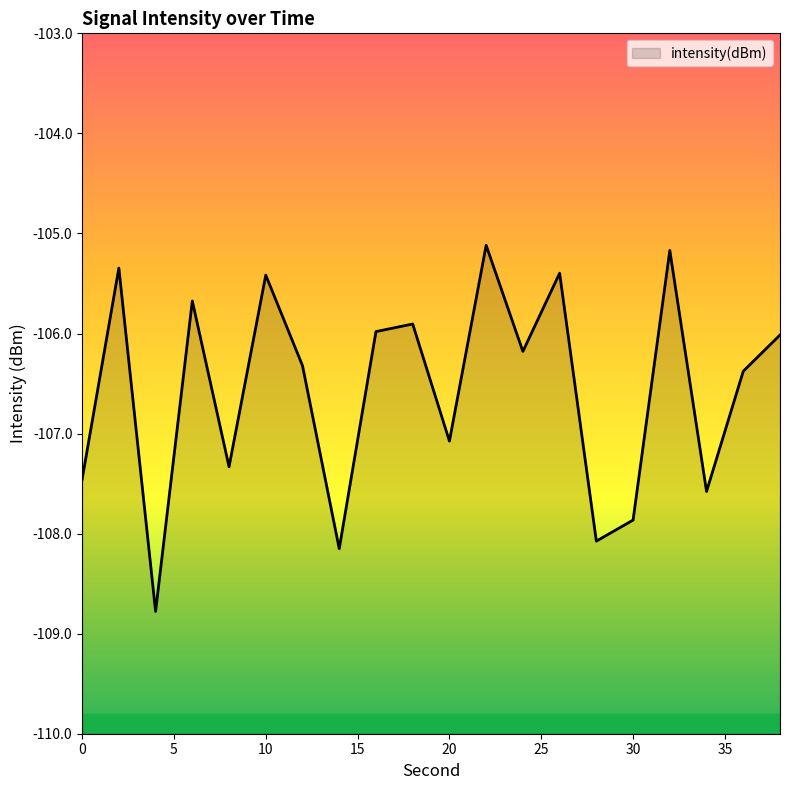

How many values are below -106?

12